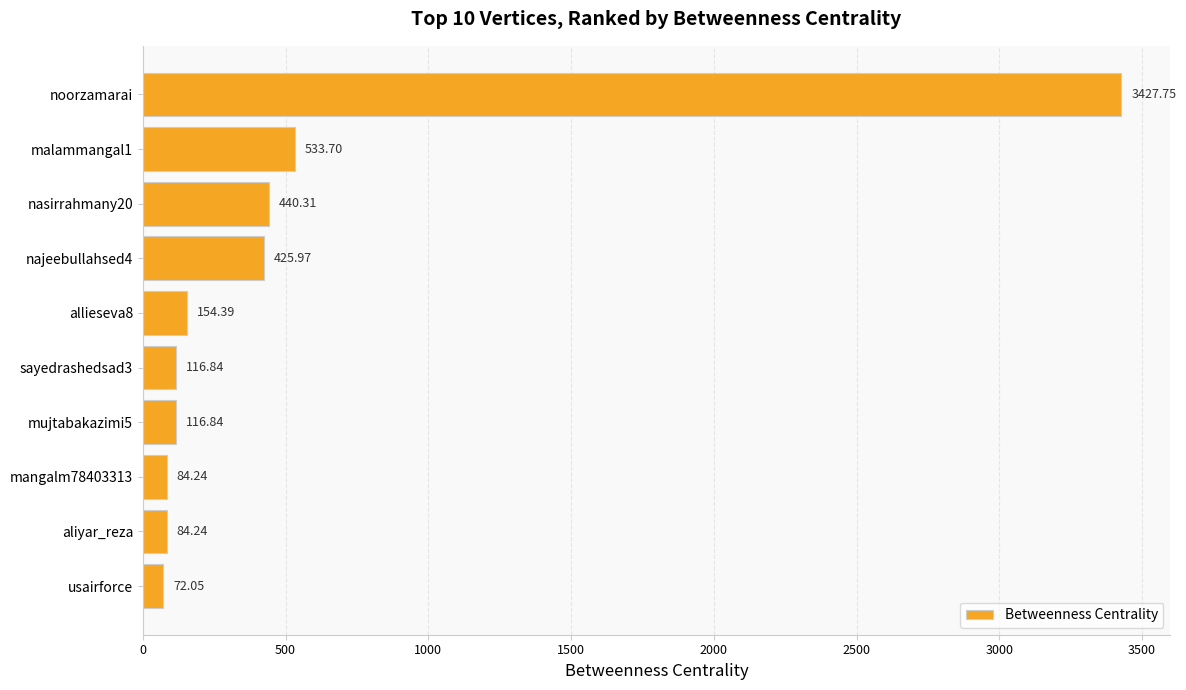

What is the label of the 10th bar from the top?

usairforce